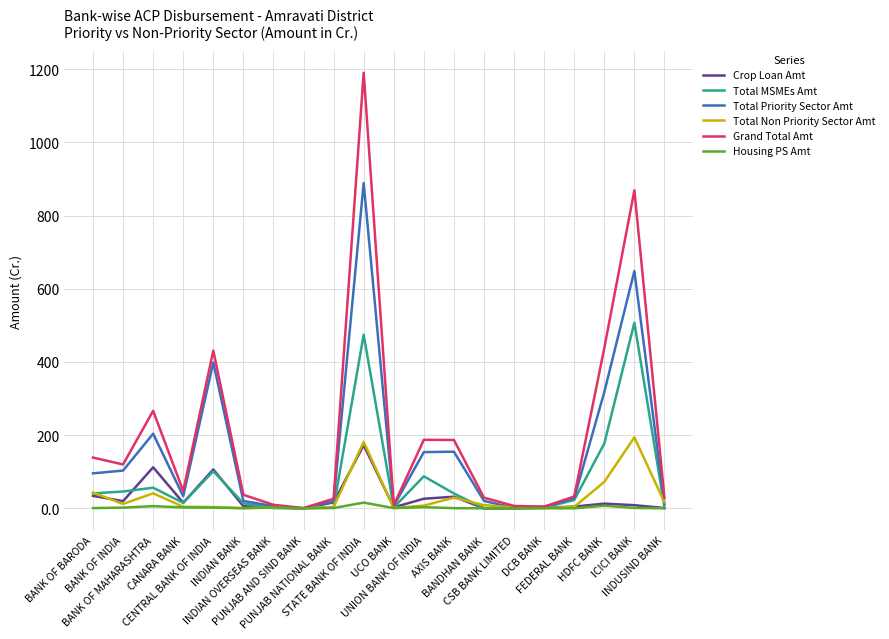

What is the highest value of the Total Priority Sector Amt series?

889.2